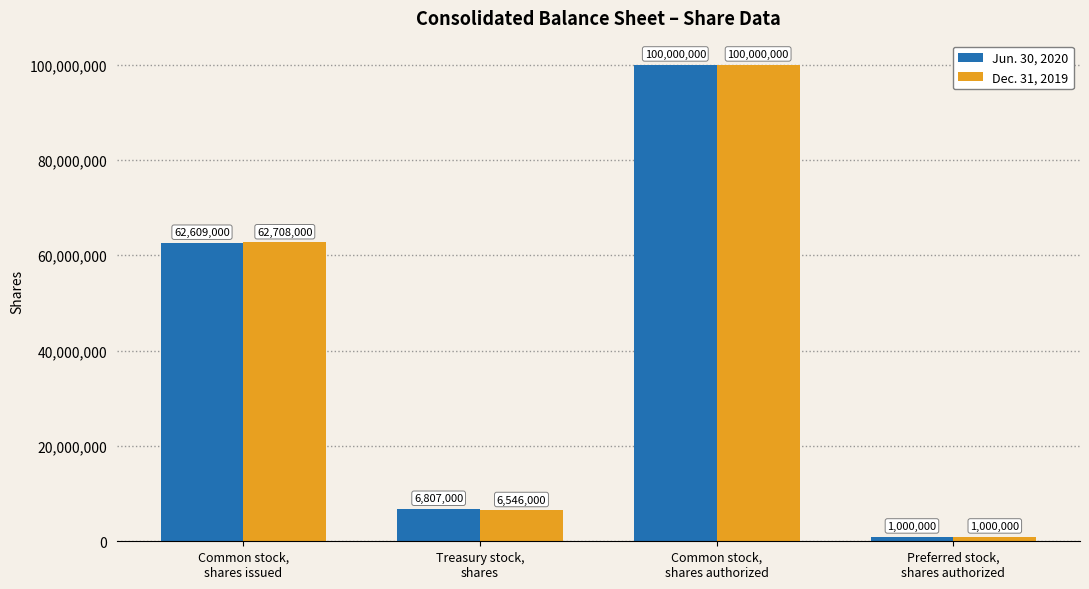

Does the chart contain any negative values?

No